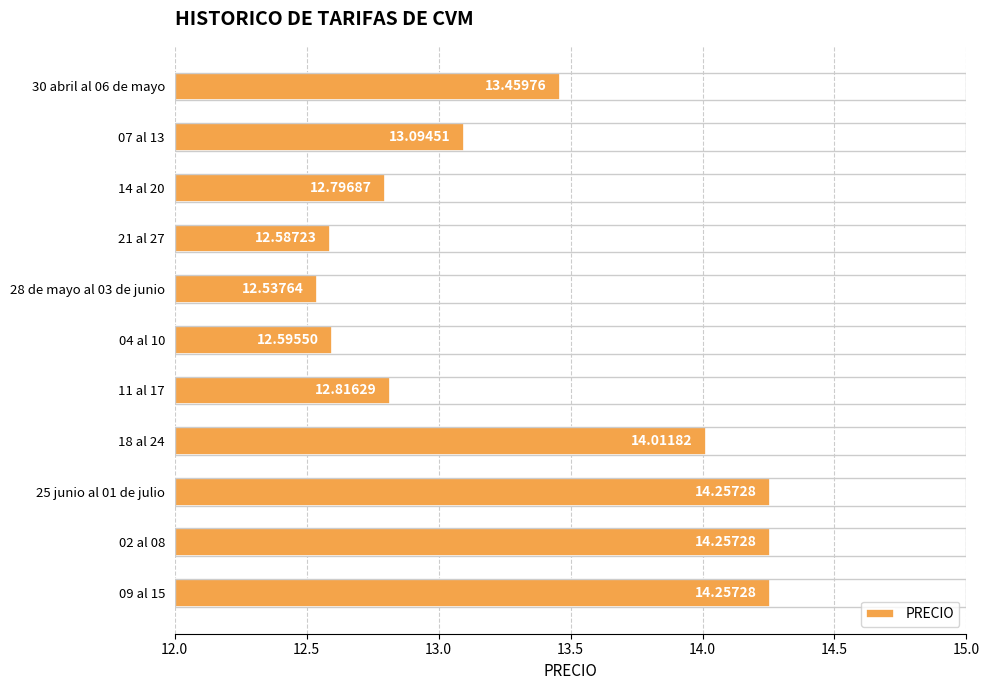

What is the change in value from 30 abril al 06 de mayo to 07 al 13?

-0.4